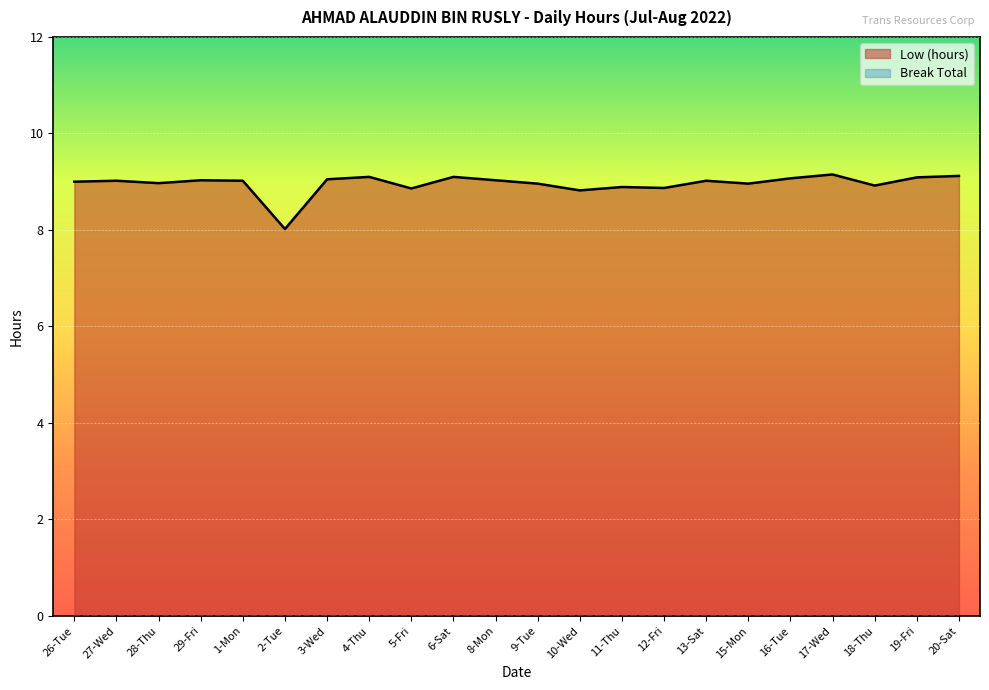

Reading right to left, transcribe all the data shown in this chart.

9.1	9.1	8.9	9.2	9.1	9.0	9.0	8.9	8.9	8.8	9.0	9.0	9.1	8.9	9.1	9.1	8.0	9.0	9.0	9.0	9.0	9.0